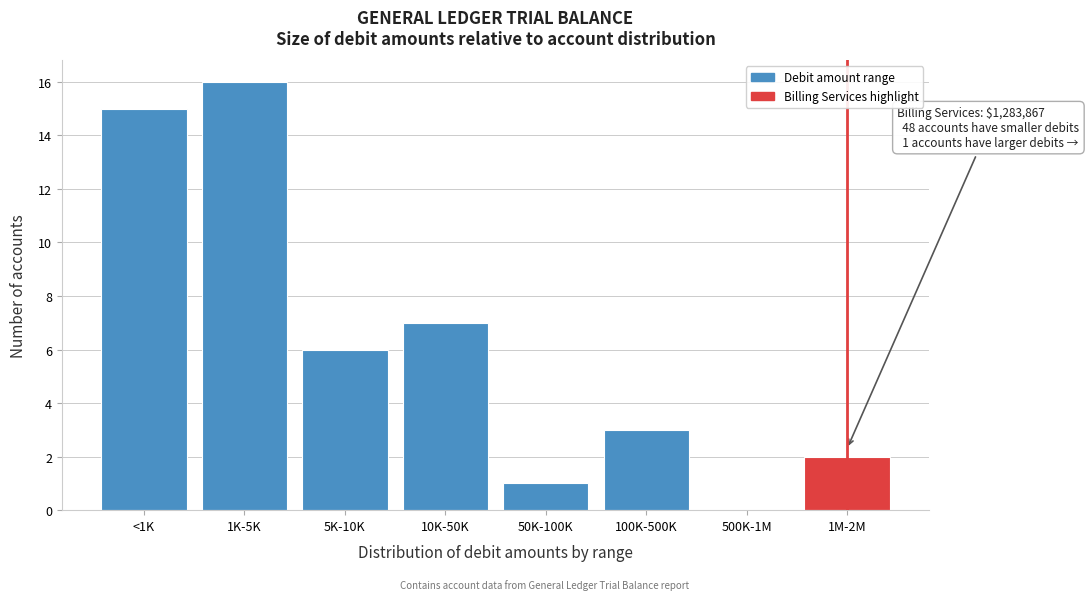

Reading right to left, list all the values displayed in this chart.

1M-2M=2	500K-1M=0	100K-500K=3	50K-100K=1	10K-50K=7	5K-10K=6	1K-5K=16	<1K=15